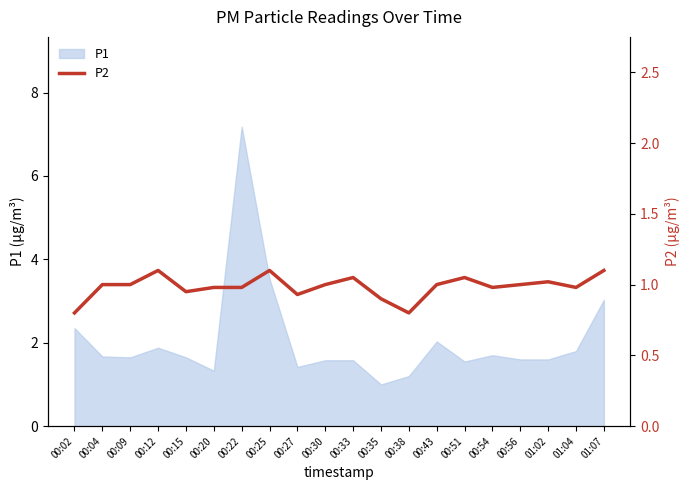

At which label does P1 reach its minimum?

00:35